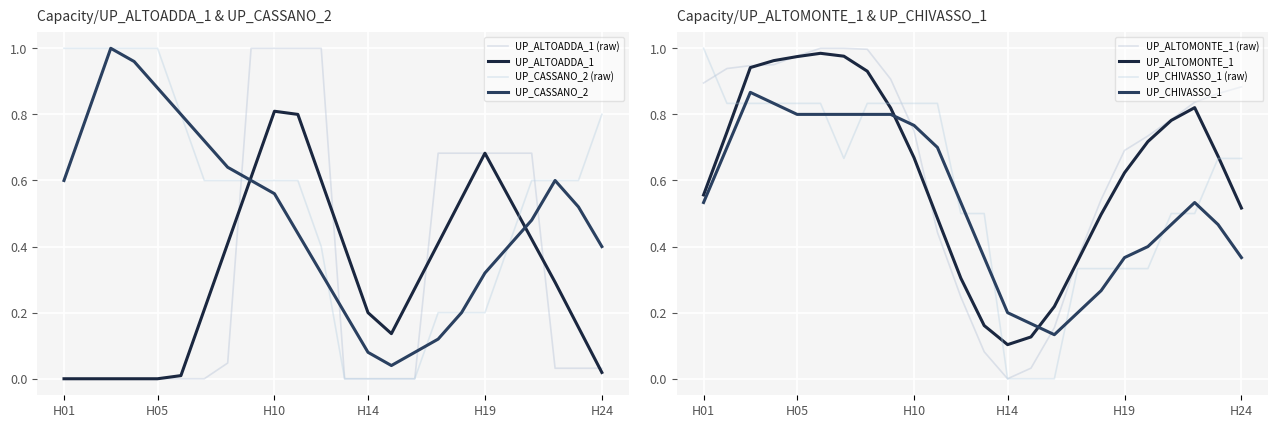

How many distinct data groups are displayed?

4